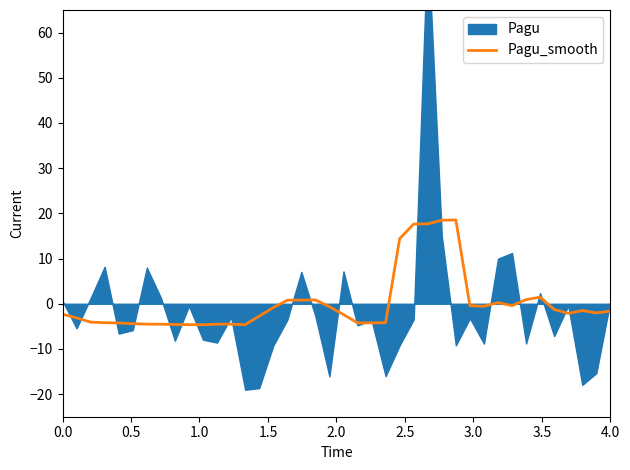

True or false: the data has more than 2 interior local peaks.

True